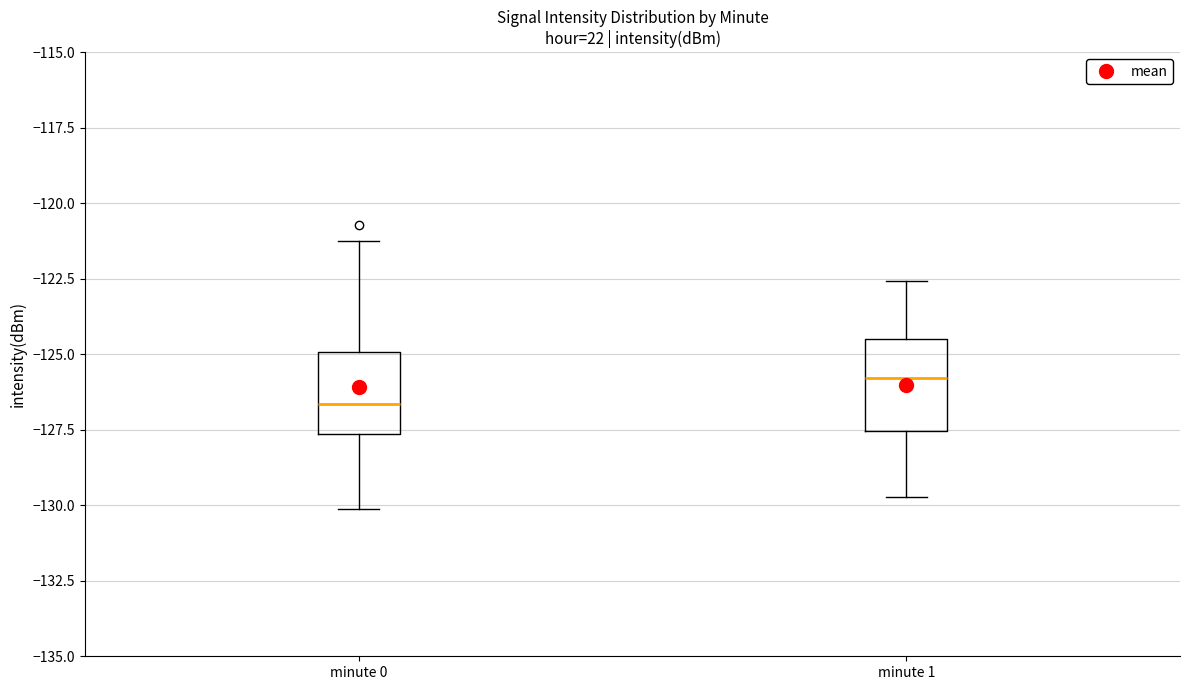

Reading left to right, read every box against the y-axis: the position of its median line, the range the box covers, and the ends of its whiskers. The values are not printed on the chart, so give them approximately, as read against the axis.

minute 0: median -126.5, box -127.5 to -125.0, whiskers -130.0 to -121.5
minute 1: median -126.0, box -127.5 to -124.5, whiskers -129.5 to -122.5